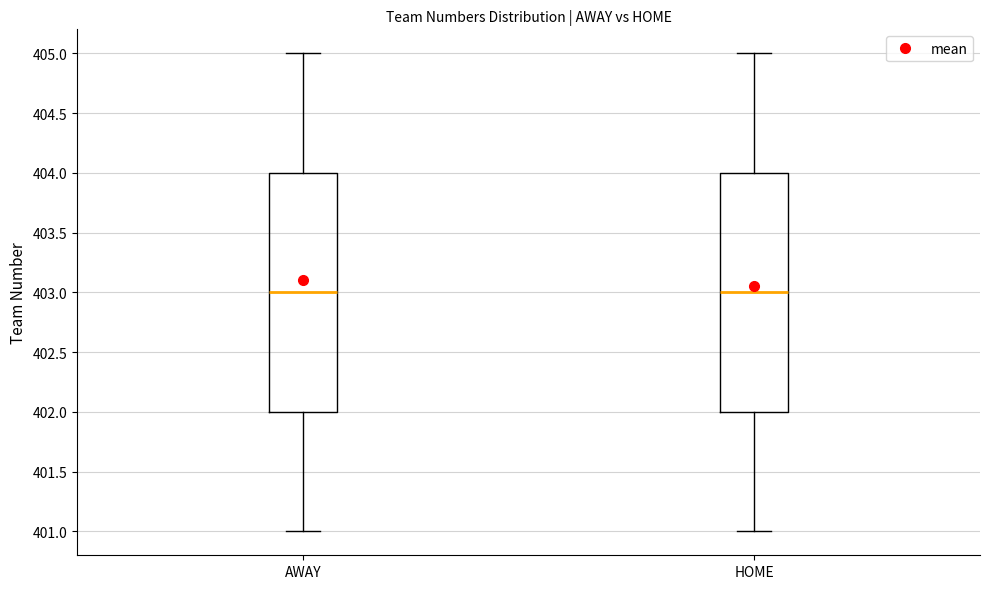

Where is the lower edge of the box for HOME on the y-axis? The values are not printed on the chart, so give them approximately, as read against the axis.

402